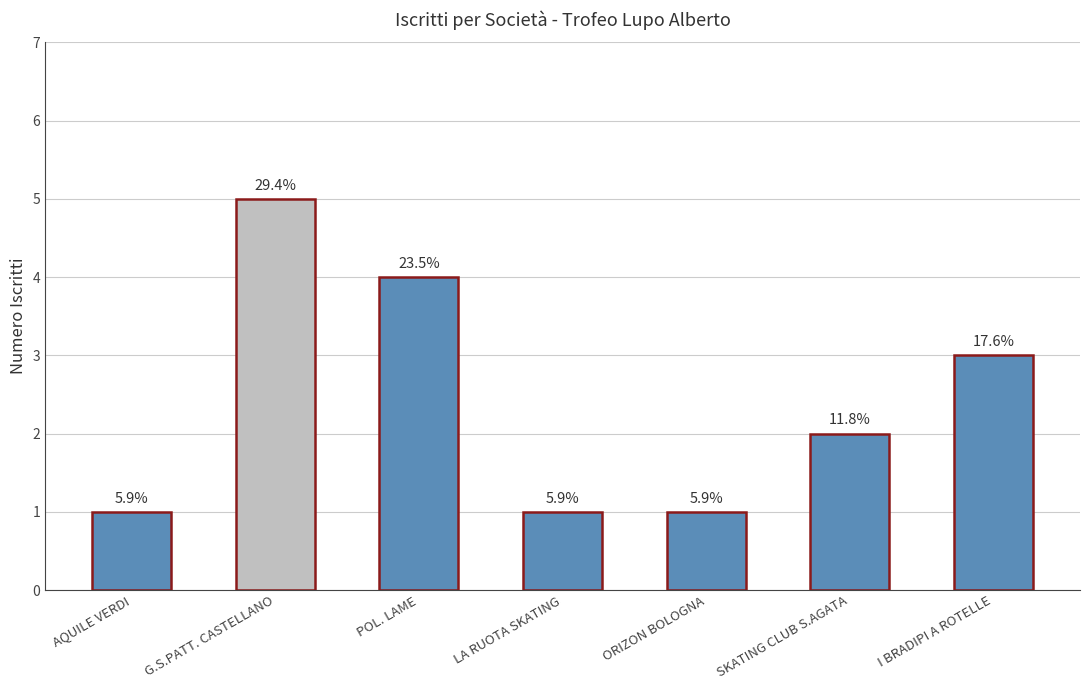

What is the value of the 7th bar from the left?

3